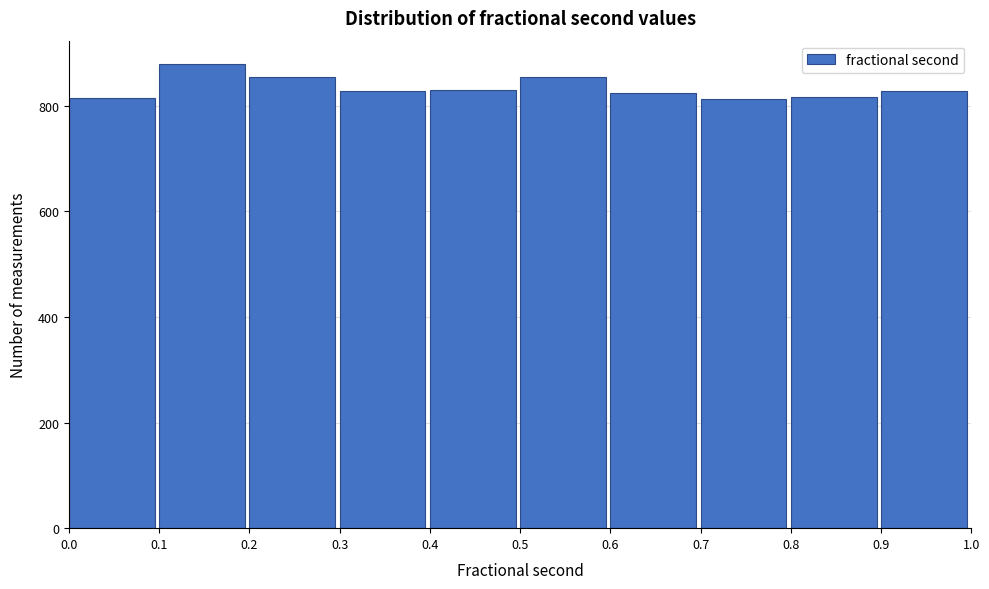

Over which range of the x-axis is the bar tallest?

0.1 to 0.2